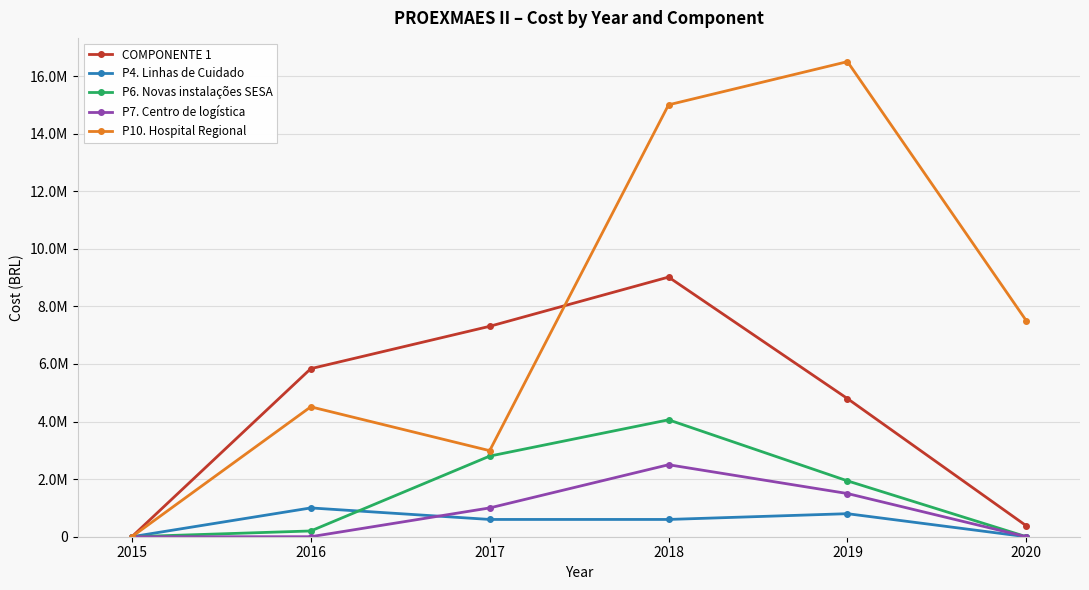

List the labels in order of P7. Centro de logística value, smallest first.

2015, 2016, 2020, 2017, 2019, 2018